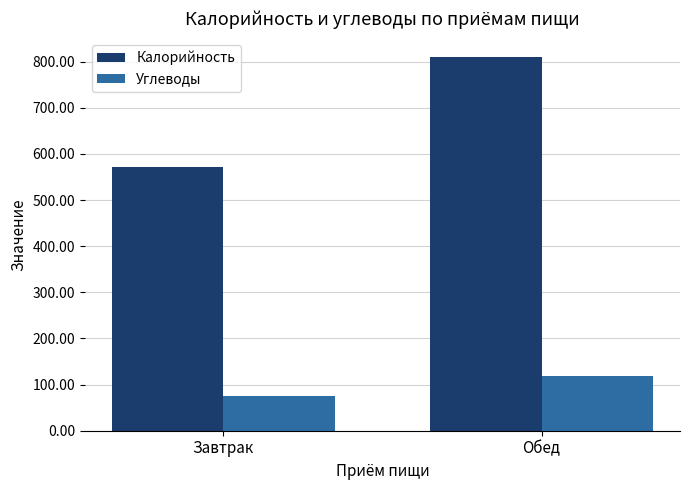

Reading left to right, what are all the values shown in this chart?

Калорийность: 571.0	810.0
Углеводы: 74.8	117.9